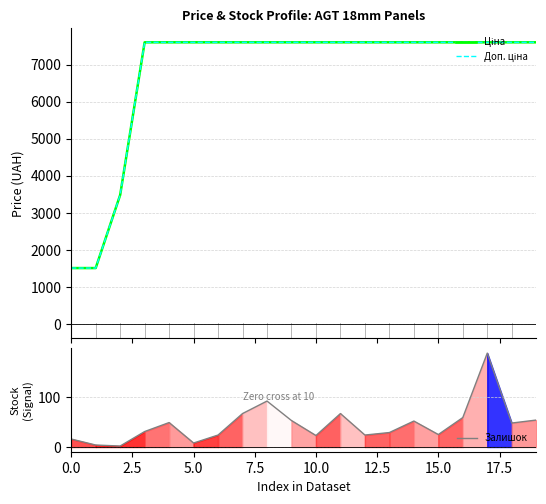

How many values in the Ціна series exceed 7607?

17